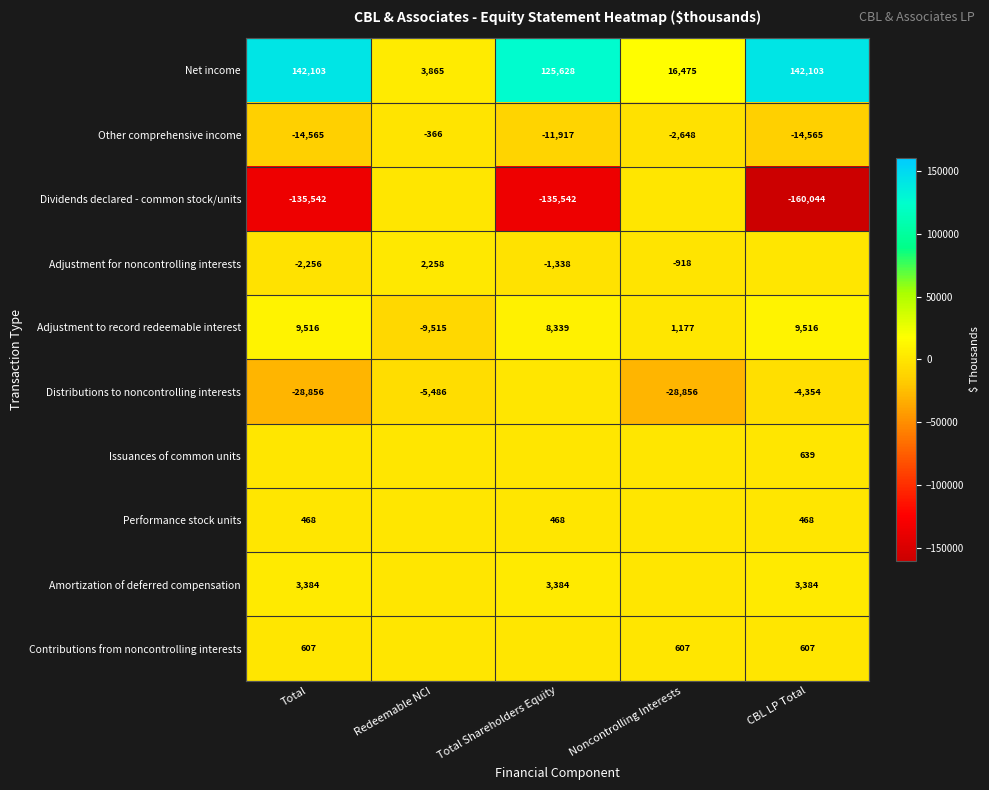

What is the difference between the Distributions to noncontrolling interests values at CBL LP Total and Redeemable NCI?

1132